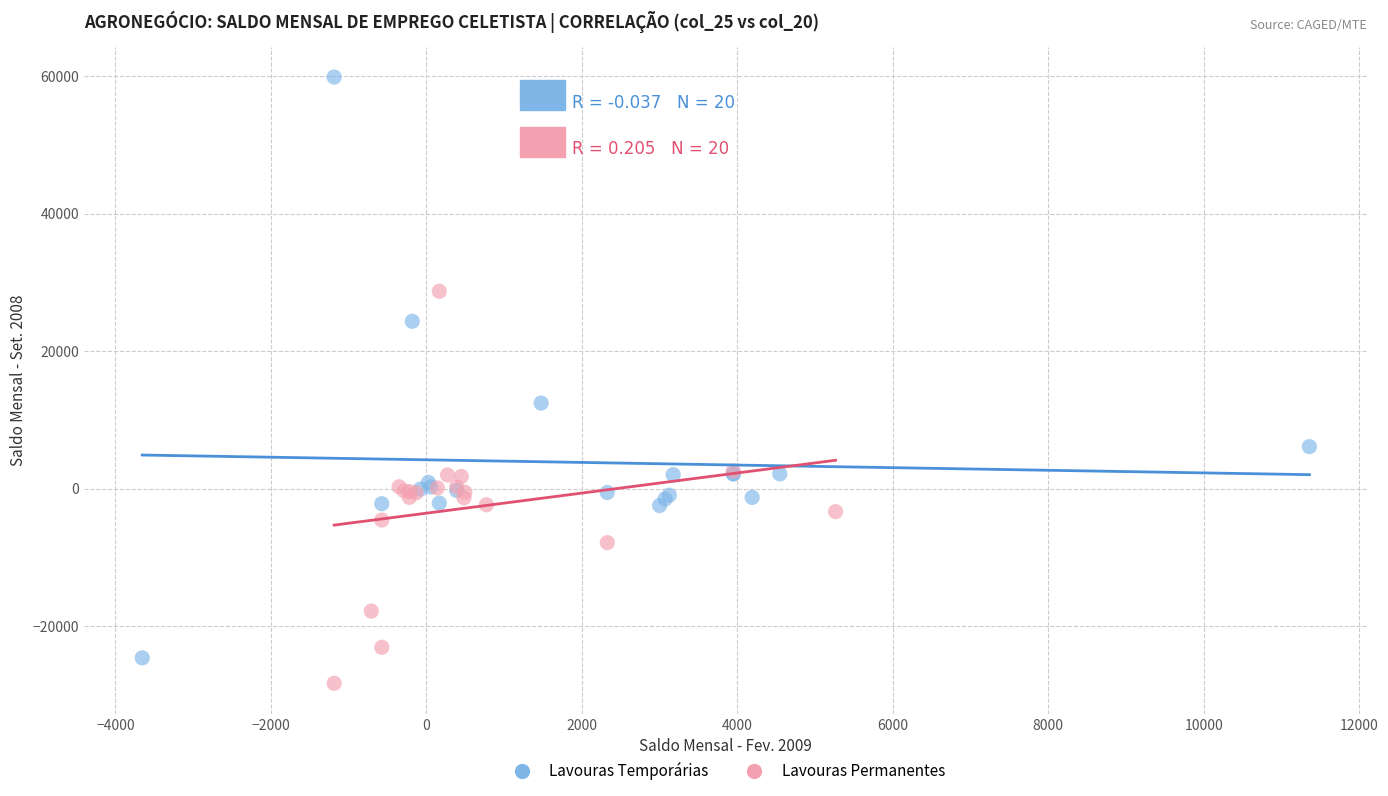

What are all the series names shown in the legend?

Lavouras Temporárias, Lavouras Permanentes